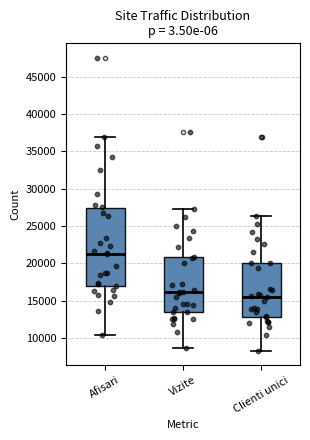

Where is the lower edge of the box for Vizite on the y-axis? The values are not printed on the chart, so give them approximately, as read against the axis.

13500